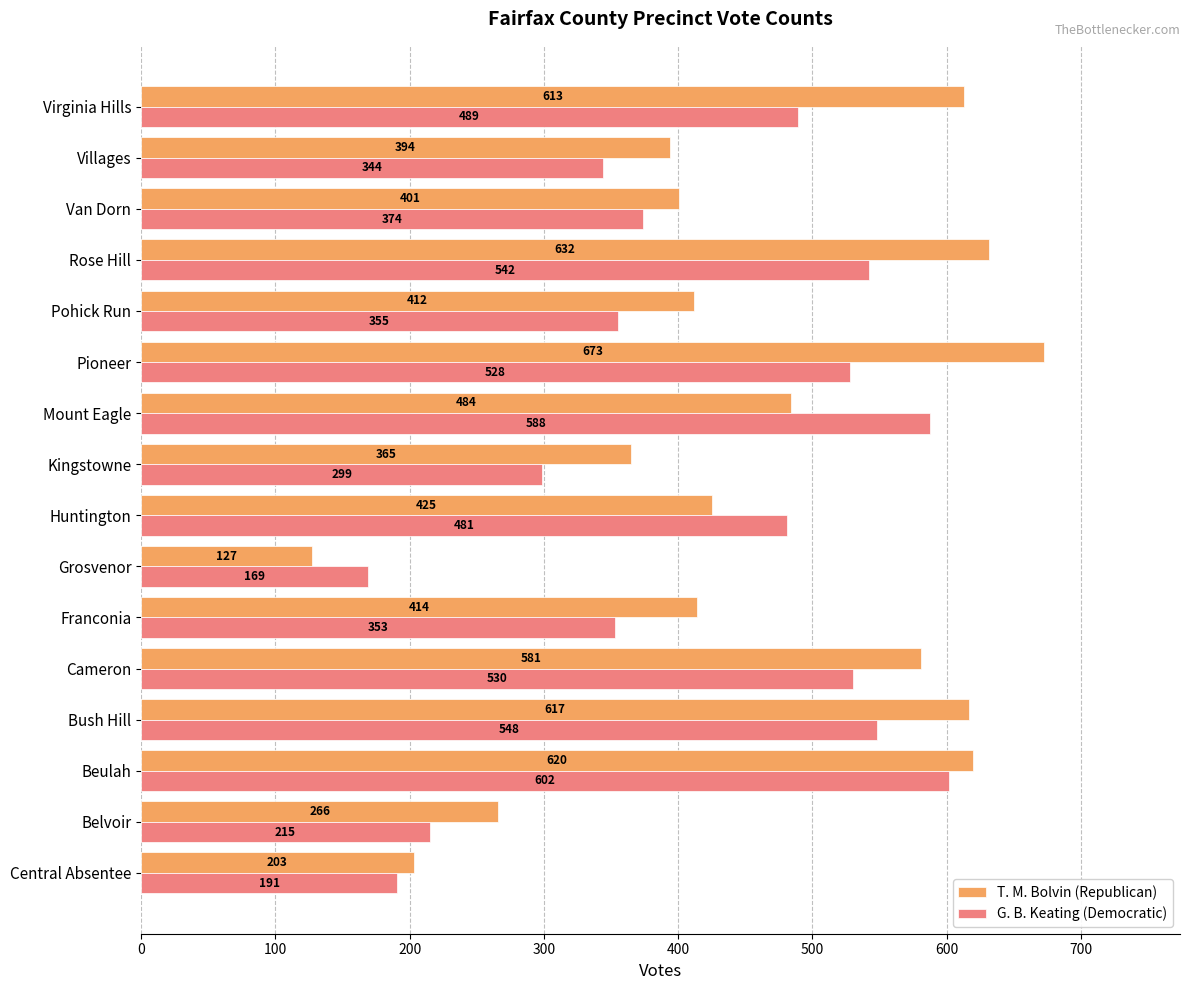

What is the difference between the highest and lowest values at Central Absentee?

12